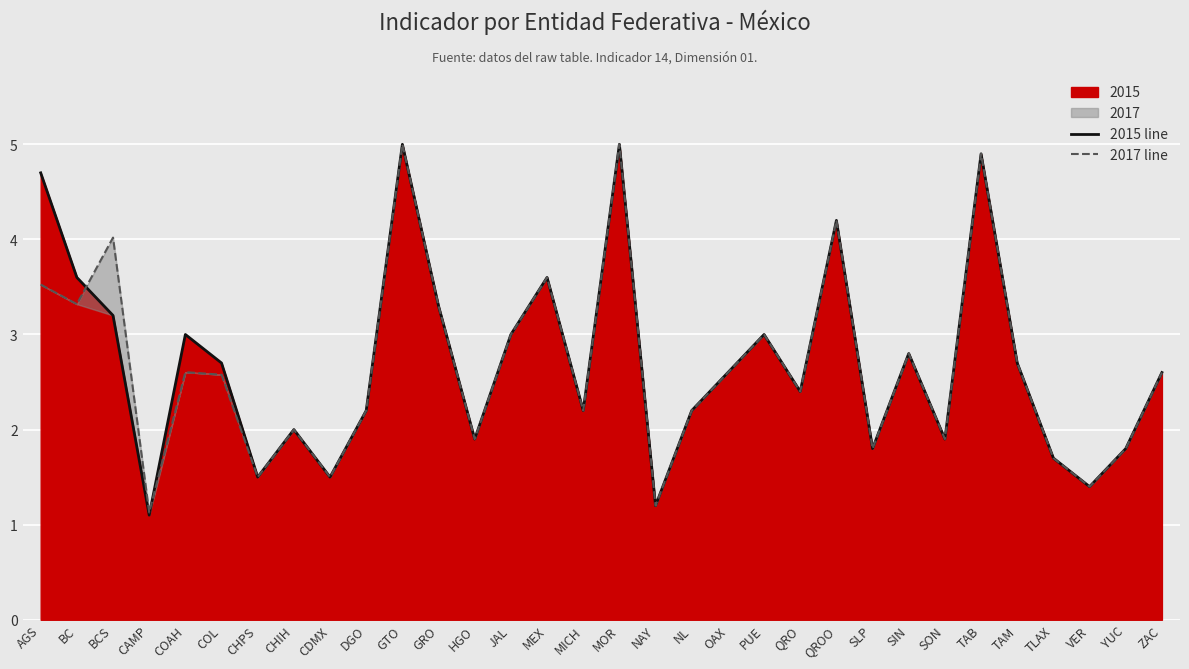

The value of 2015 line at GTO is 3.1. True or false?

False